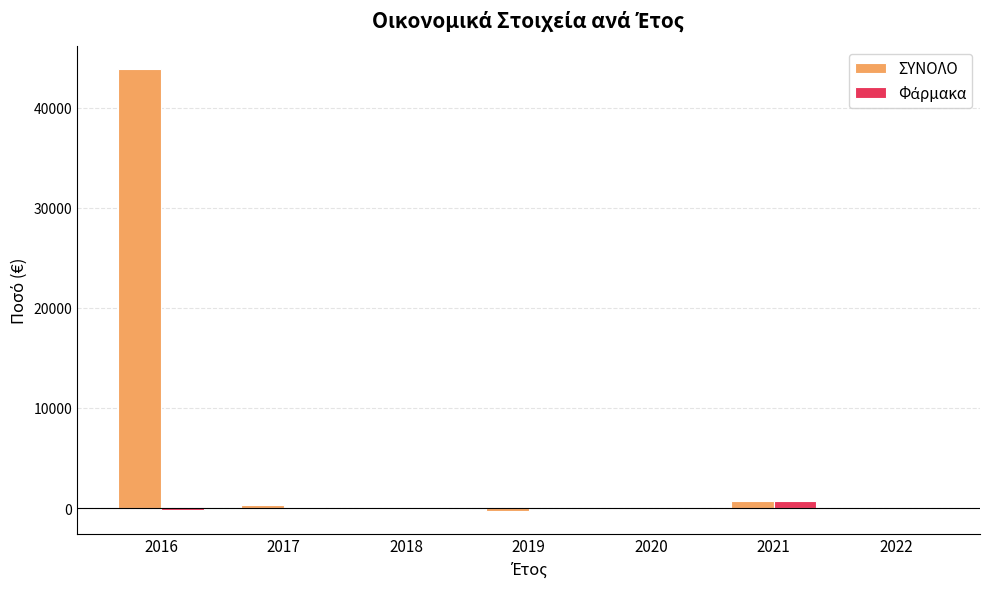

Which series changed the most between 2016 and 2021?

ΣΥΝΟΛΟ